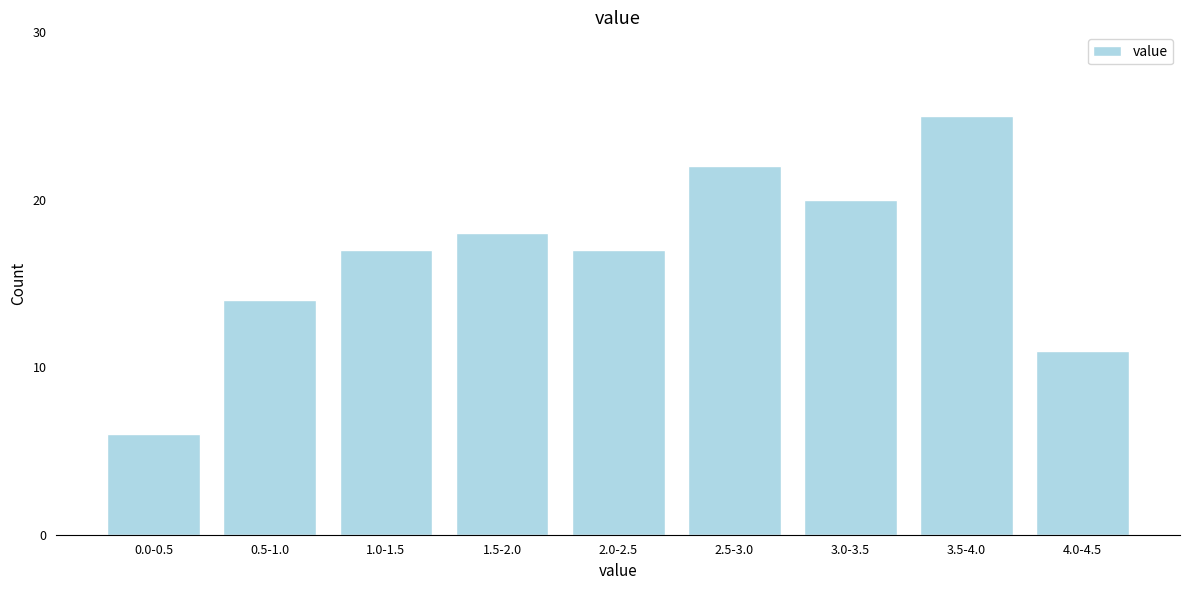

Reading left to right, extract all data points from this chart.

0.0-0.5=6	0.5-1.0=14	1.0-1.5=17	1.5-2.0=18	2.0-2.5=17	2.5-3.0=22	3.0-3.5=20	3.5-4.0=25	4.0-4.5=11